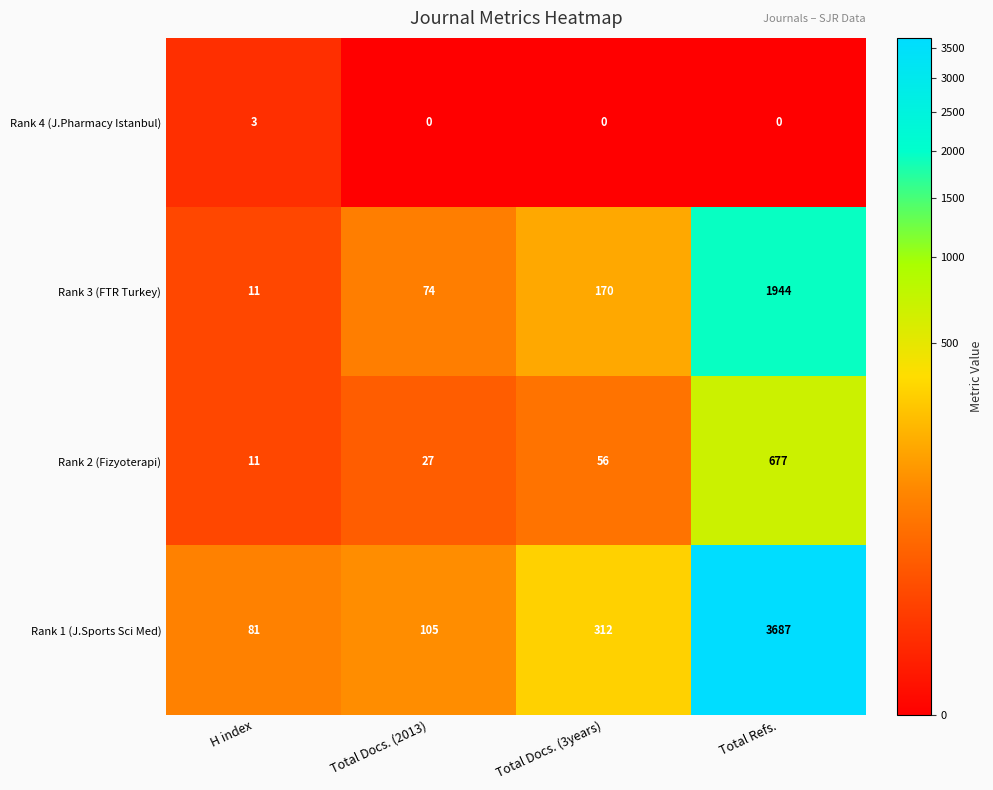

The value of Rank 4 (J.Pharmacy Istanbul) at Total Docs. (2013) is 1. True or false?

False